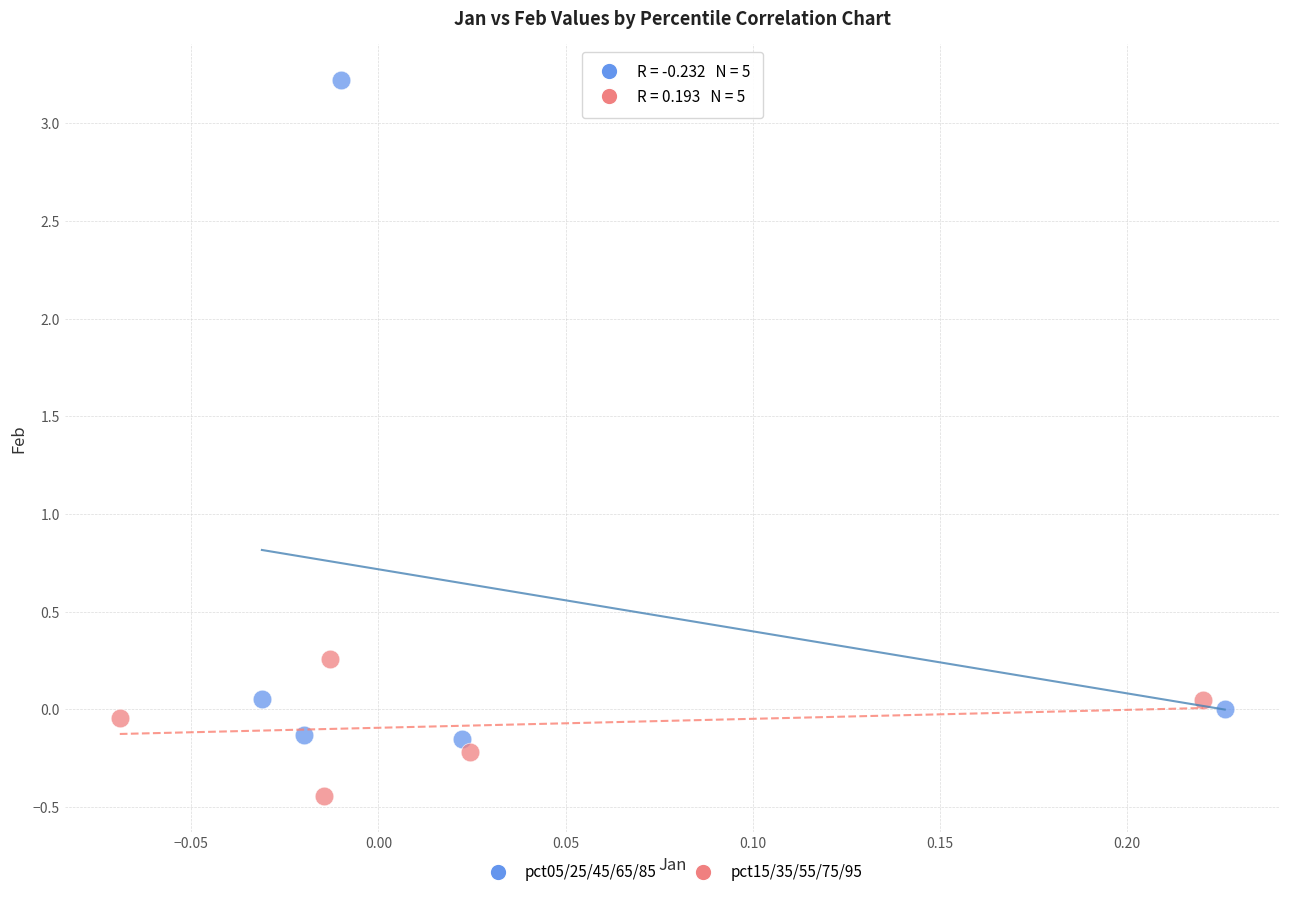

Which series reaches the minimum Y coordinate?

pct15/35/55/75/95